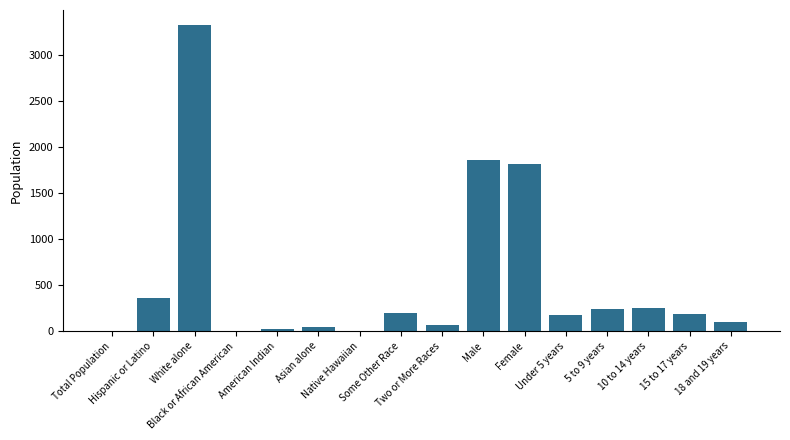

What is the maximum value shown in the chart?

3323